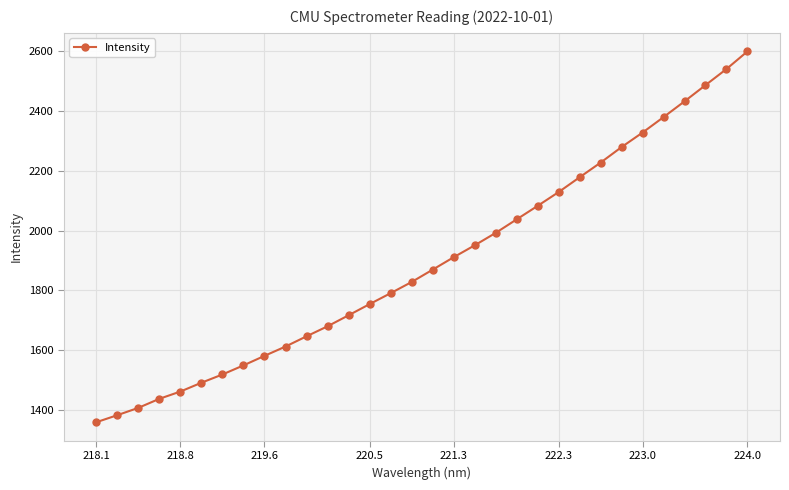

What is the value of the 25th point from the left?

2227.5